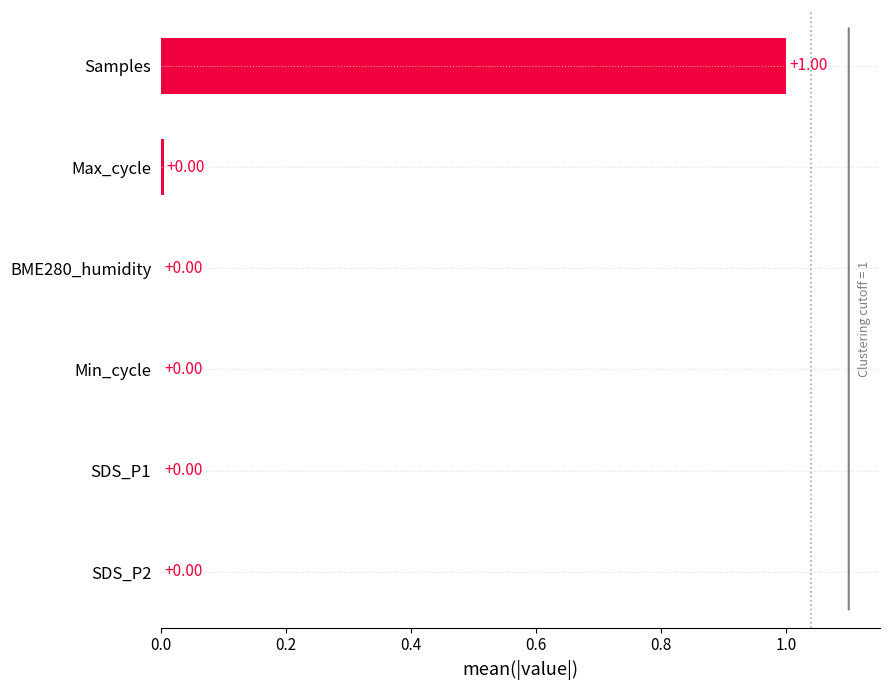

Which has a higher value, Samples or SDS_P2?

Samples